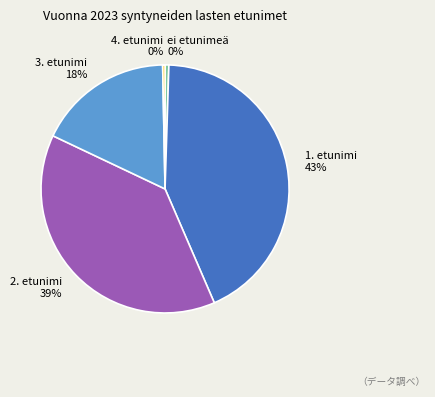

Is it true that 3. etunimi 18% is 18% of the pie?

True